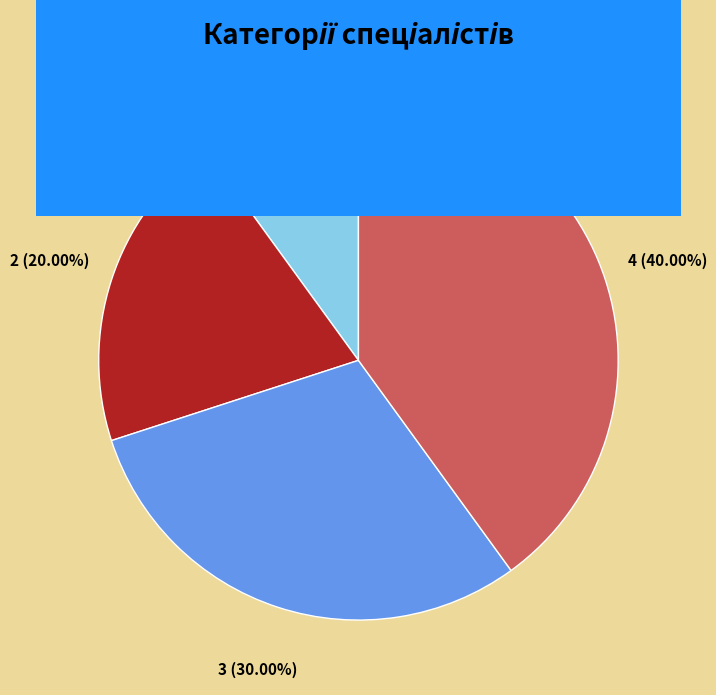

Is there any slice that represents more than half of the pie?

No